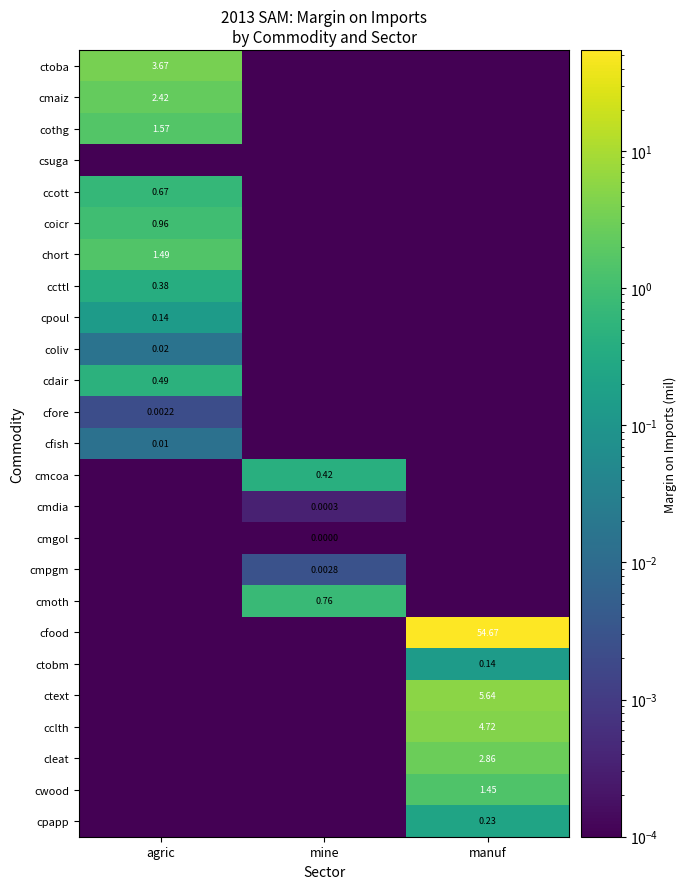

True or false: cmdia has a value of 0.0 at manuf.

True